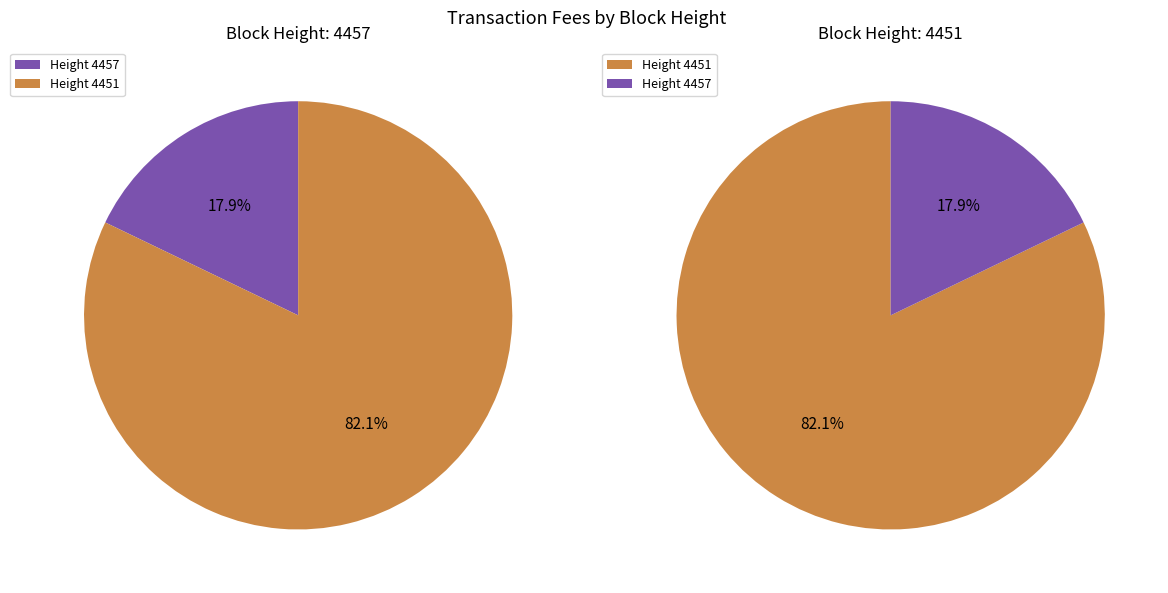

To the nearest percent, what portion does 4451 represent?

82%